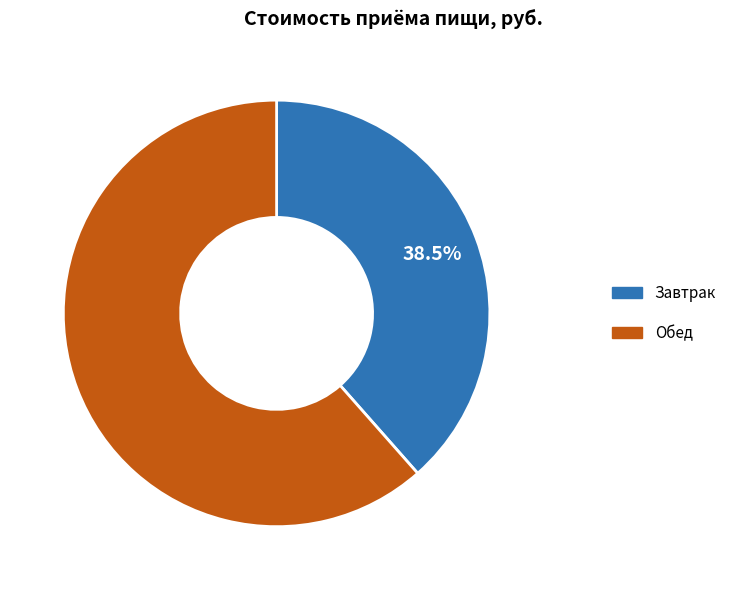

What percentage is NOT represented by Завтрак?

61.5%